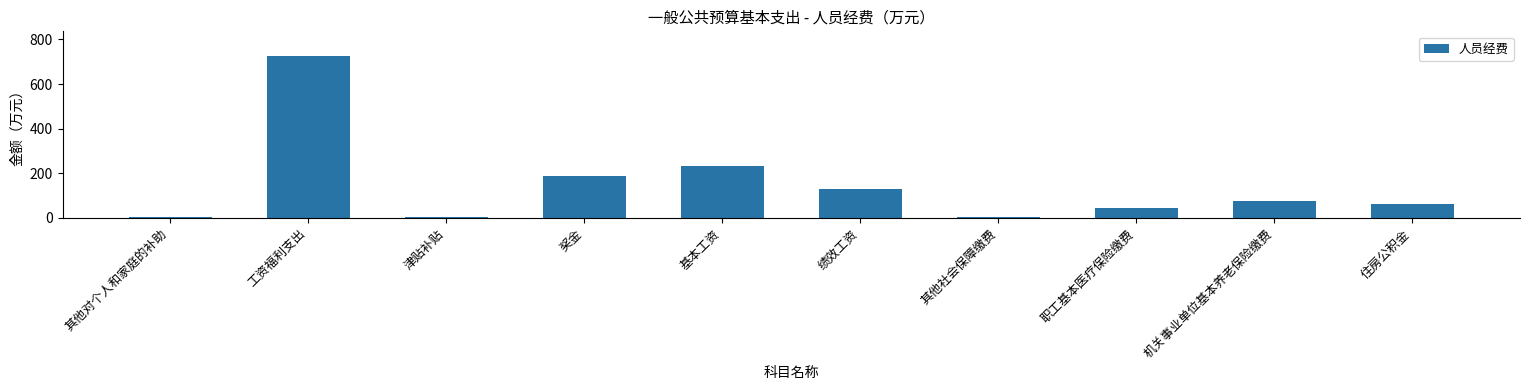

The chart shows a value of 185.3 at 奖金. True or false?

True